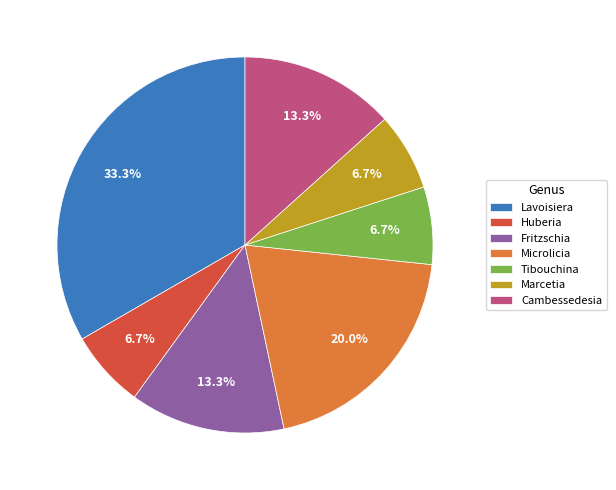

Does Lavoisiera represent more than half of the total?

No